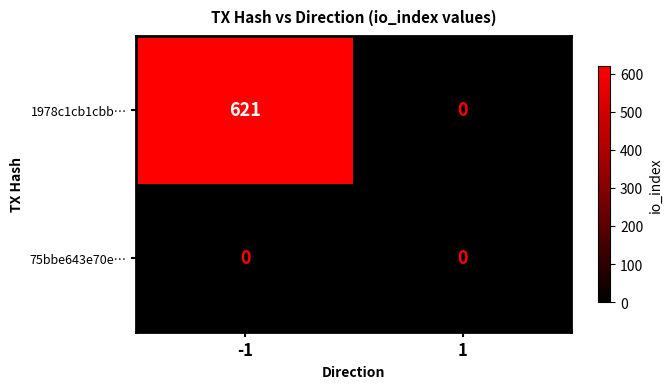

What is the sum of the 1978c1cb1cbb… values at 1 and -1?

621